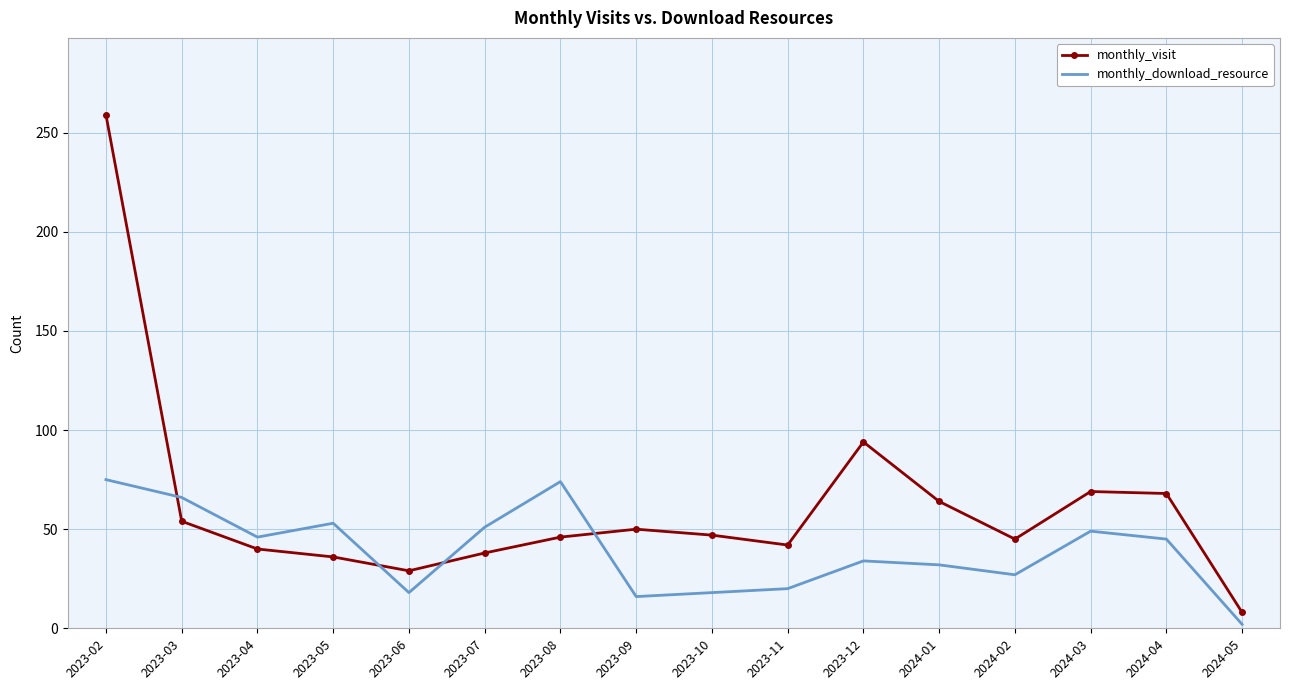

At which label does monthly_visit reach its minimum?

2024-05